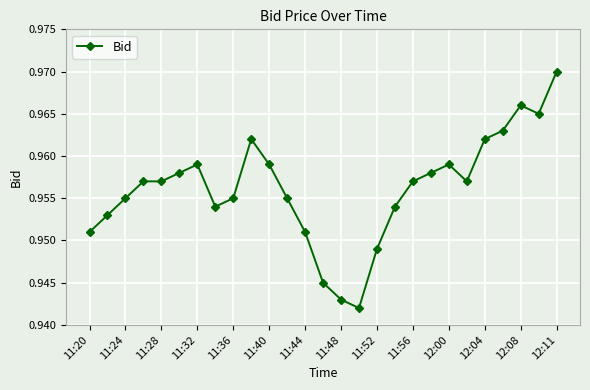

Count the values in the range 0 to 1.

27